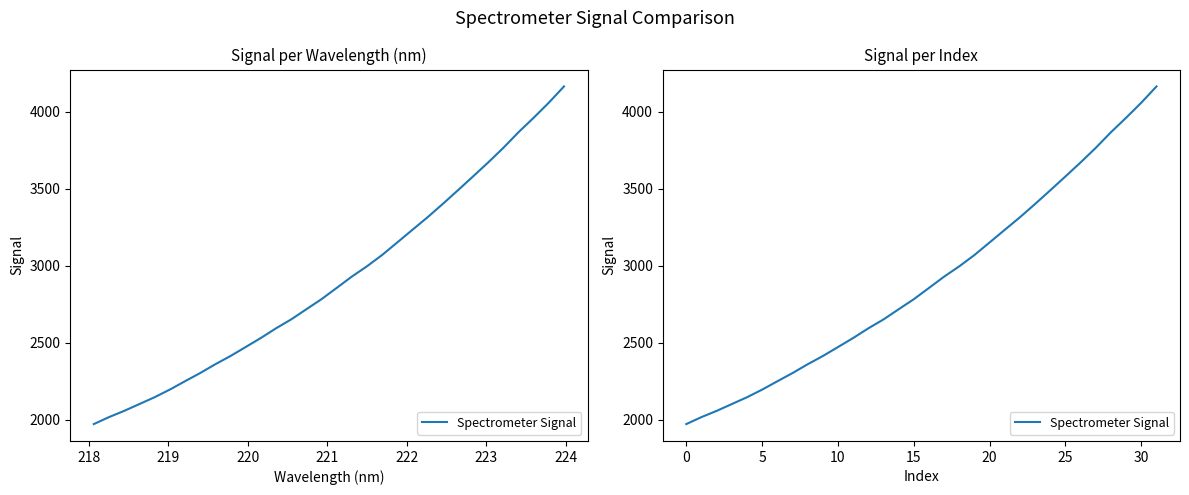

What is the smallest value displayed?

1971.8